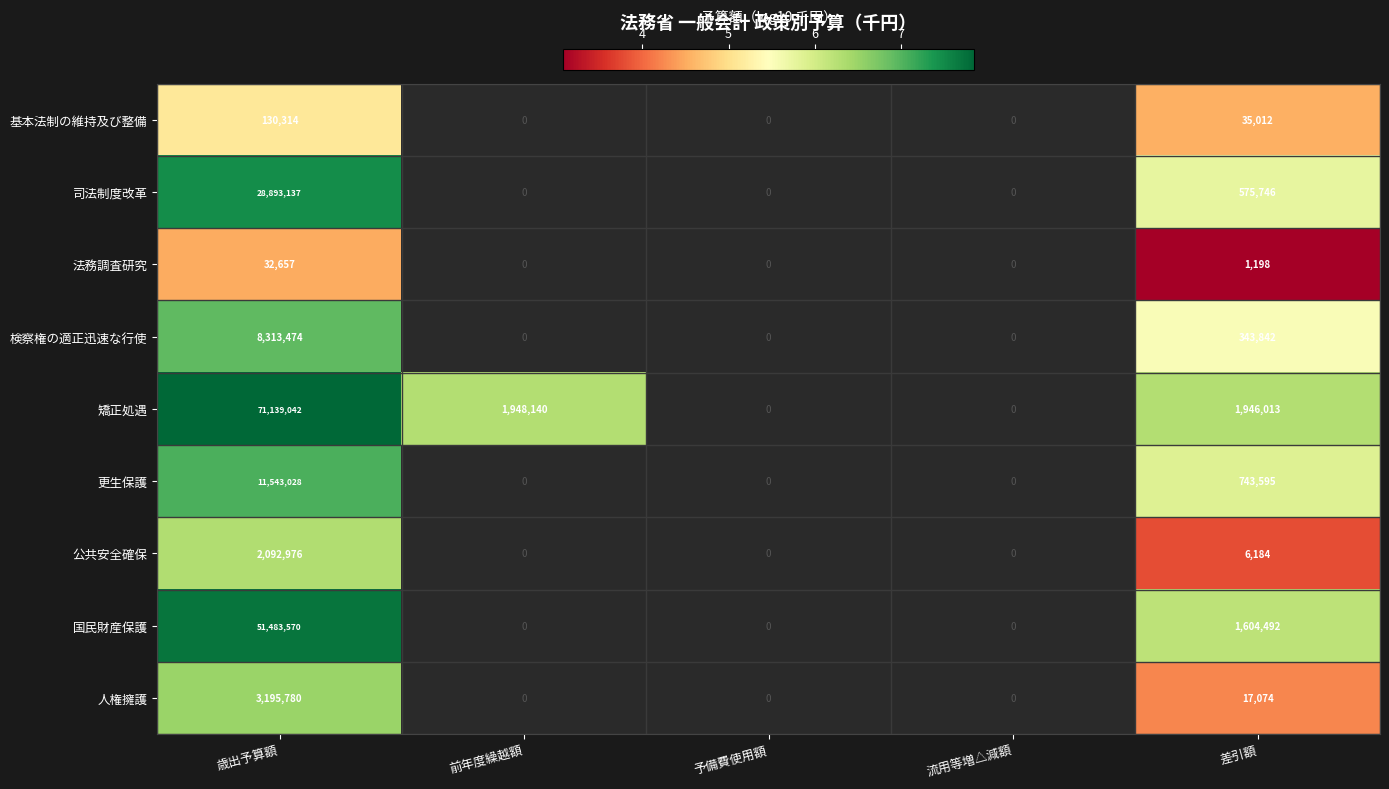

The value of 更生保護 at 差引額 is 743595. True or false?

True